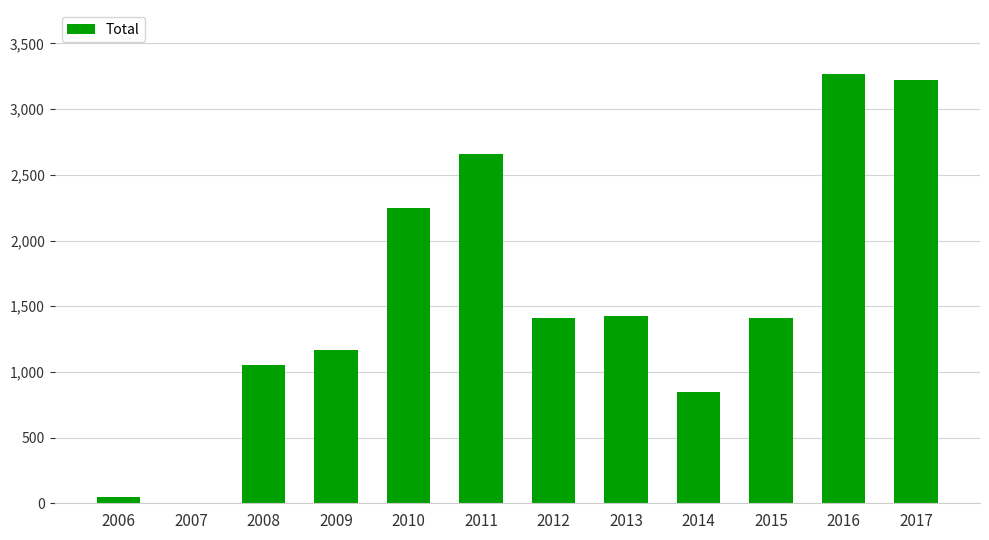

Approximately how many times larger is the value at 2011 compared to 2015?

1.9